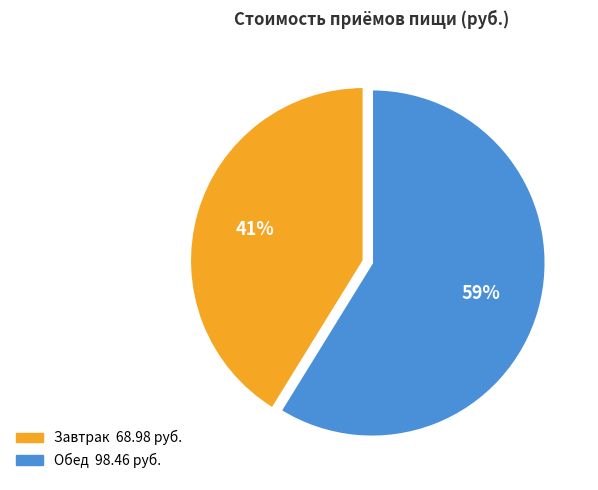

Do Завтрак and Обед together represent more than half of the pie?

Yes